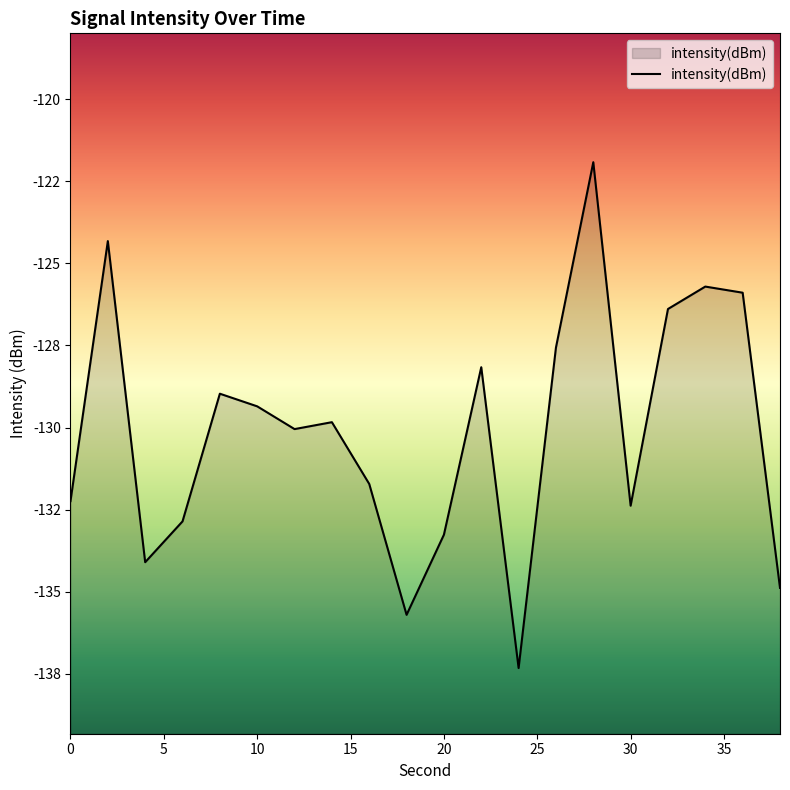

Reading right to left, transcribe all the data shown in this chart.

-134.9	-125.9	-125.7	-126.4	-132.4	-121.9	-127.6	-137.3	-128.2	-133.3	-135.7	-131.7	-129.8	-130.0	-129.4	-129.0	-132.9	-134.1	-124.3	-132.2